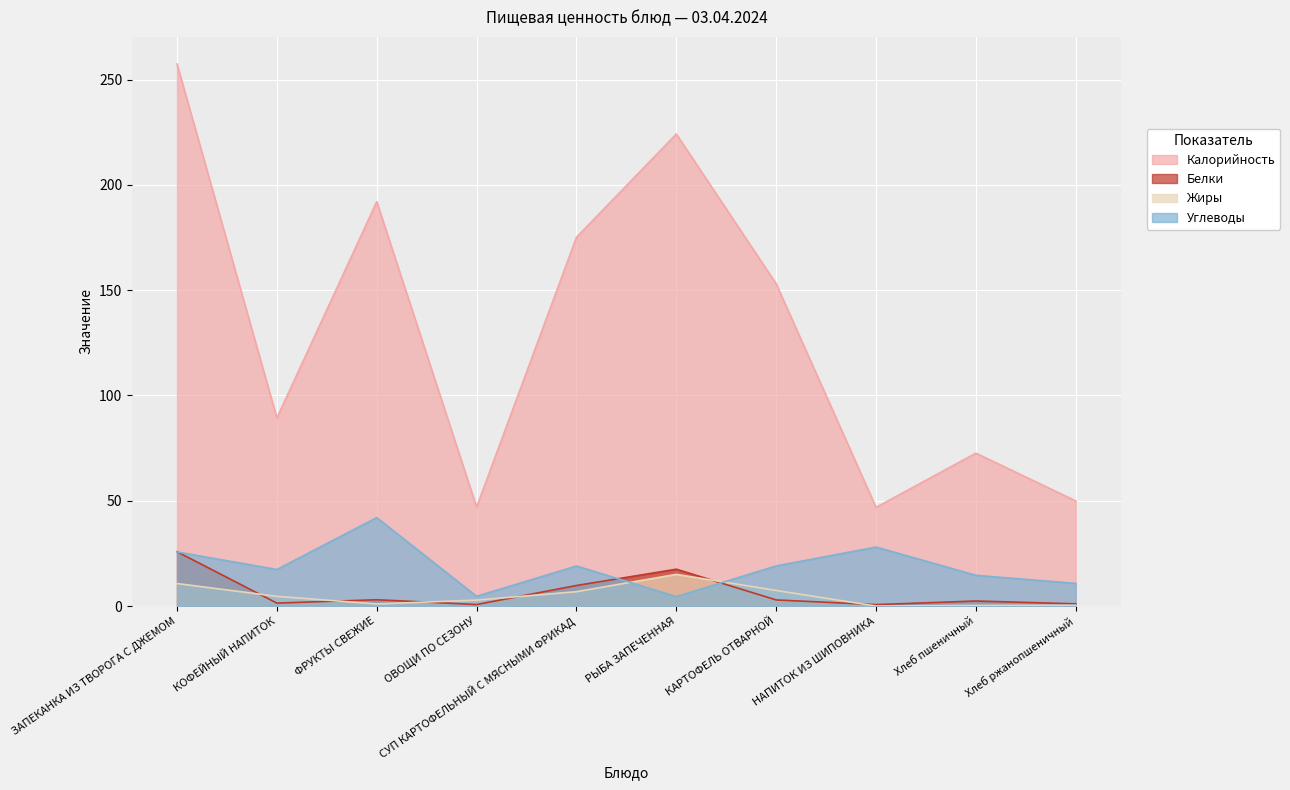

At which category is the sum across all series the highest?

ЗАПЕКАНКА ИЗ ТВОРОГА С ДЖЕМОМ